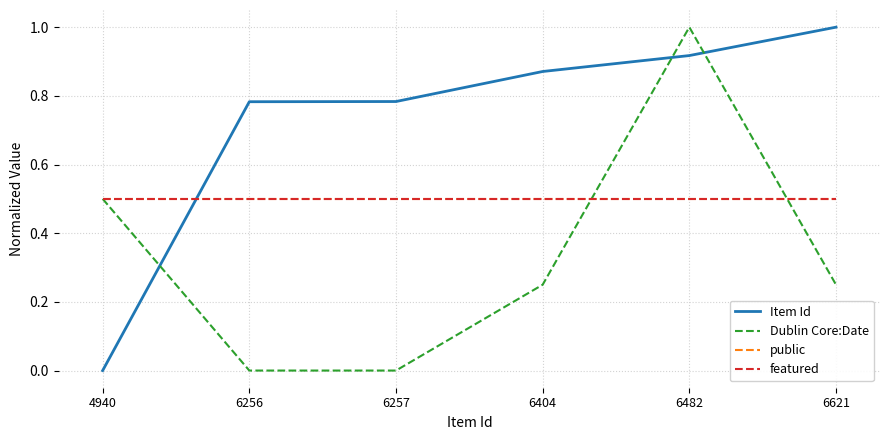

At how many categories does at least one series exceed 0?

6